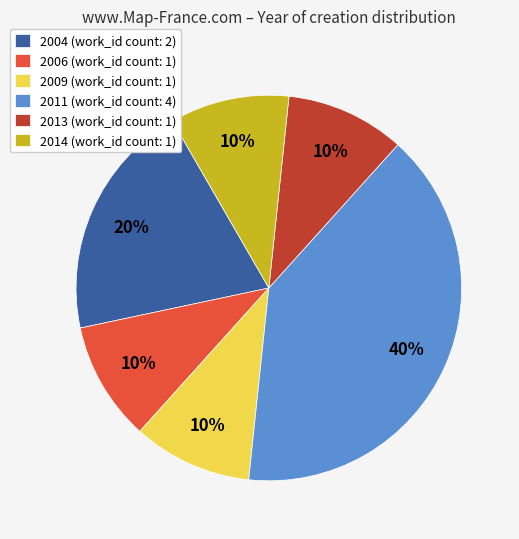

Count the number of slices in the pie.

6